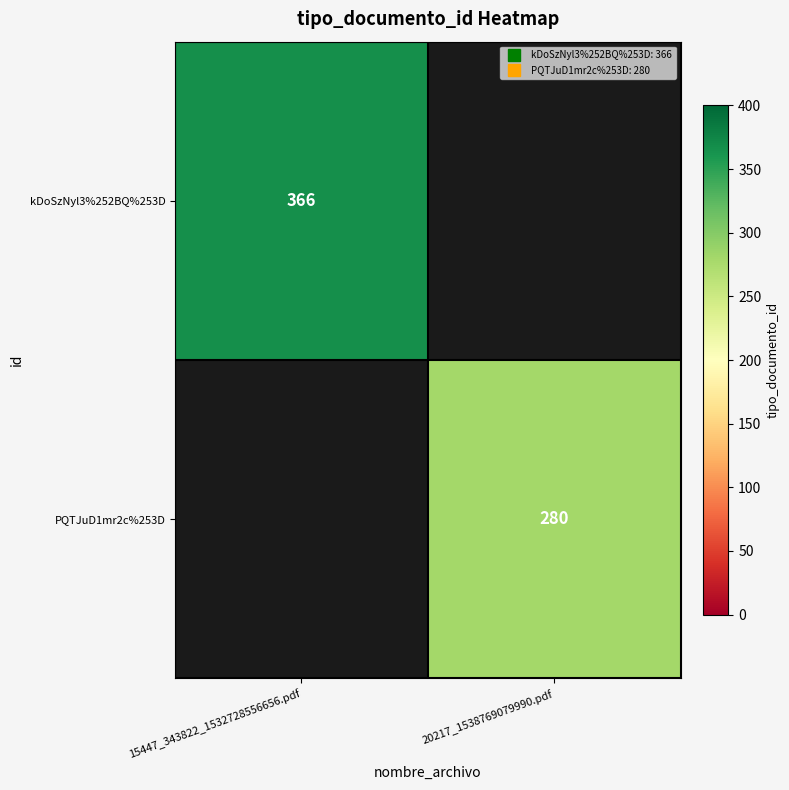

How many data points does each series have?

2